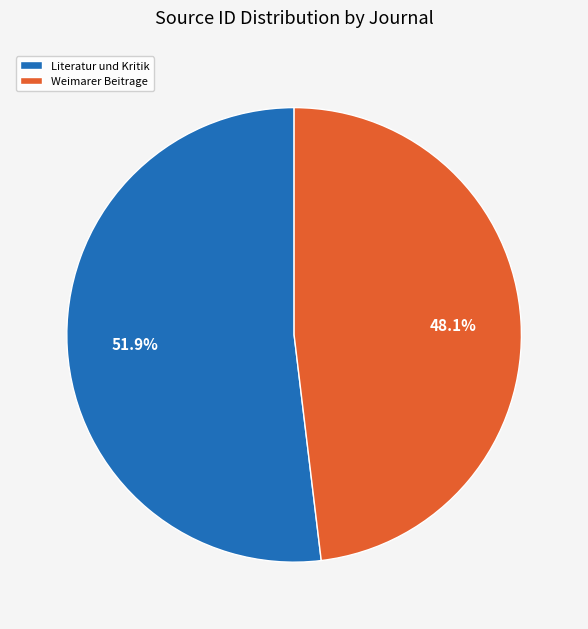

Does Weimarer Beitrage account for over 50% of the chart?

No